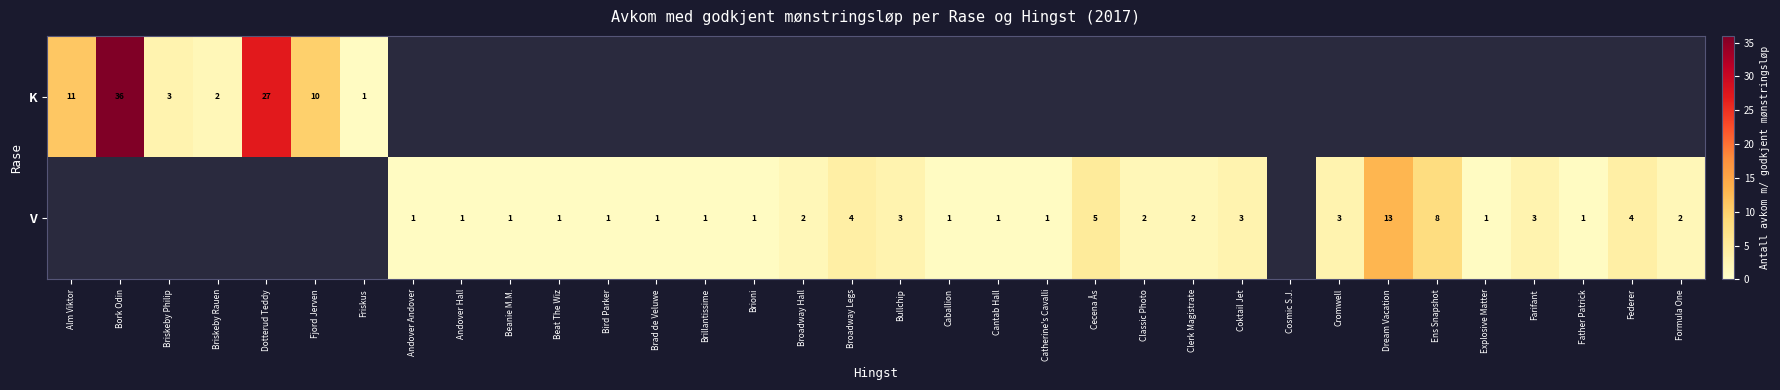

True or false: K has a value of 36 at Bork Odin.

True